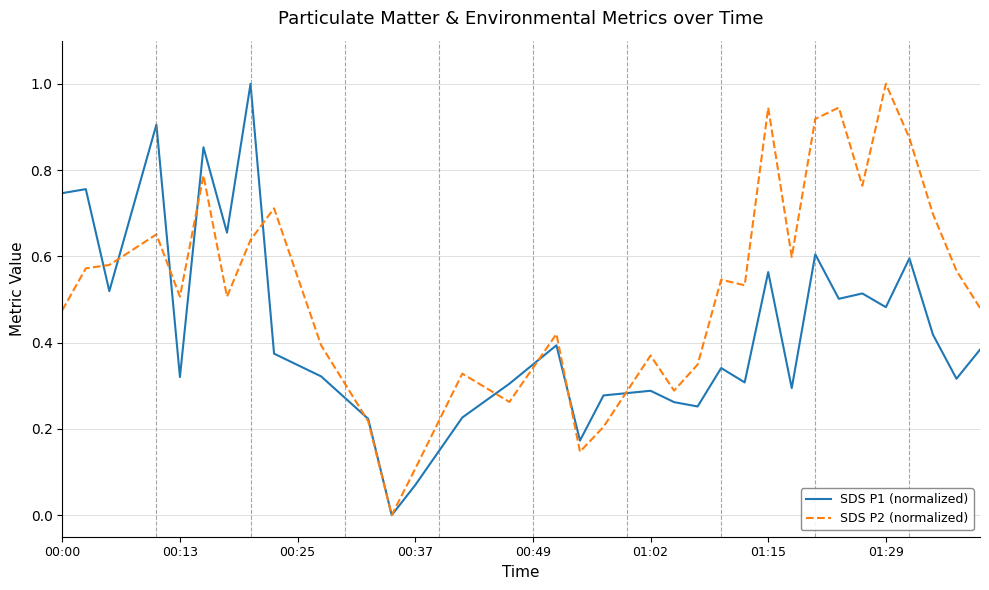

How many values in the SDS P2 (normalized) series exceed 0?

32